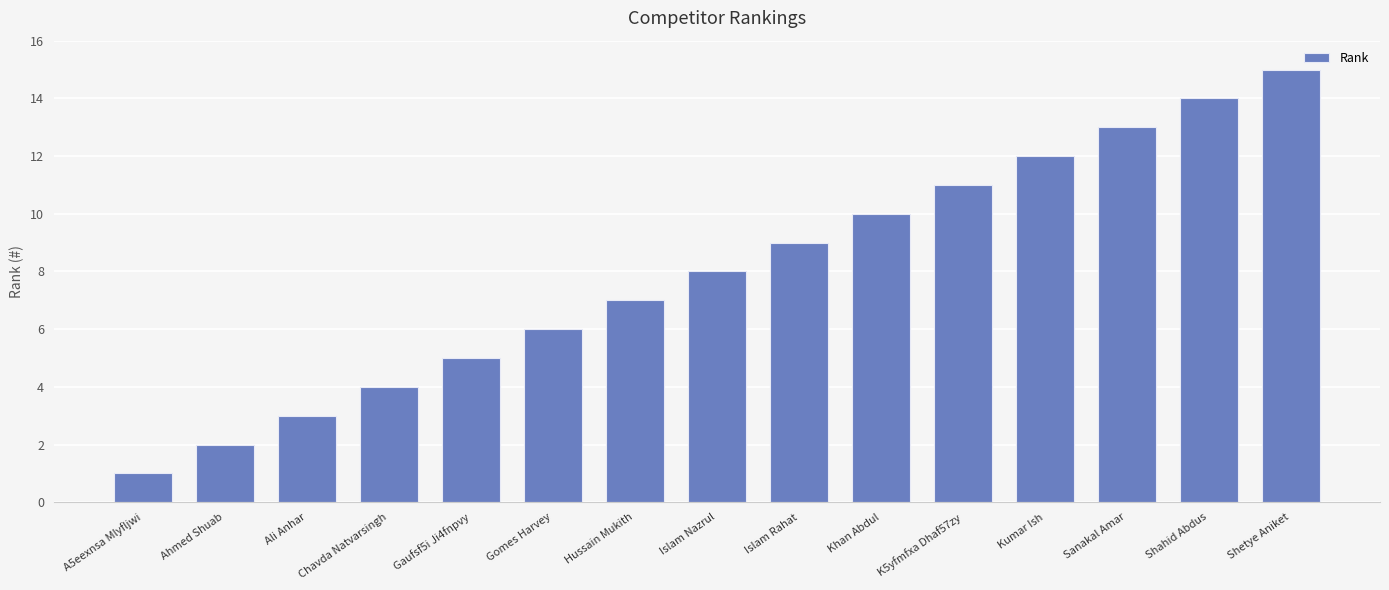

List the labels in order of value, largest first.

Shetye Aniket, Shahid Abdus, Sanakal Amar, Kumar Ish, K5yfmfxa Dhaf57zy, Khan Abdul, Islam Rahat, Islam Nazrul, Hussain Mukith, Gomes Harvey, Gaufsf5i Ji4fnpvy, Chavda Natvarsingh, Ali Anhar, Ahmed Shuab, A5eexnsa Mlyfljwi